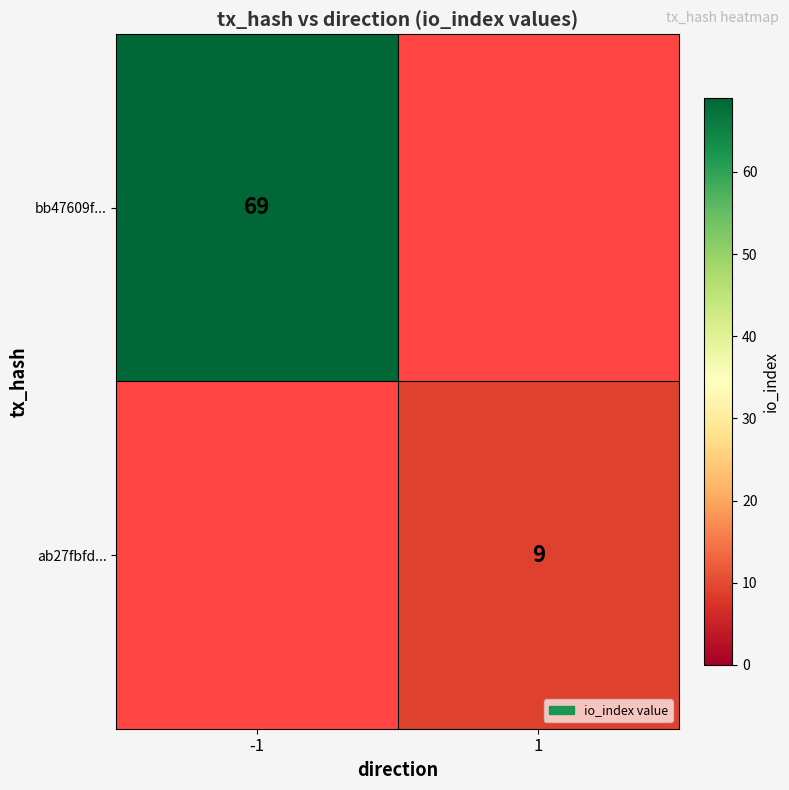

True or false: ab27fbfd... has a value of 9 at 1.

True